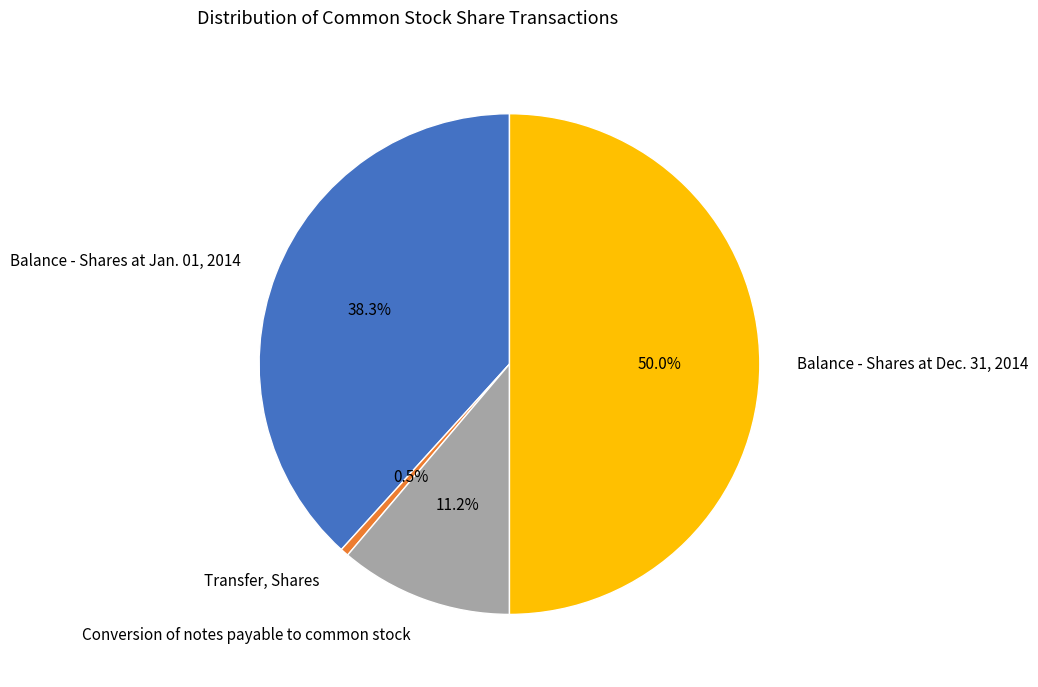

How many segments does this pie chart have?

4